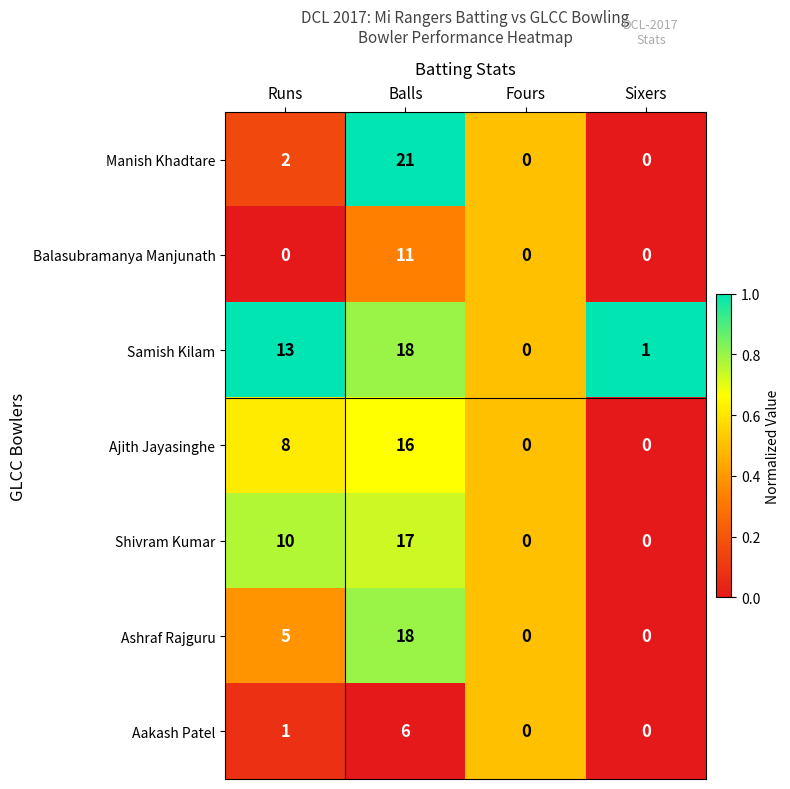

Reading left to right, extract all data points from this chart.

Manish Khadtare: 2	21	0	0
Balasubramanya Manjunath: 0	11	0	0
Samish Kilam: 13	18	0	1
Ajith Jayasinghe: 8	16	0	0
Shivram Kumar: 10	17	0	0
Ashraf Rajguru: 5	18	0	0
Aakash Patel: 1	6	0	0